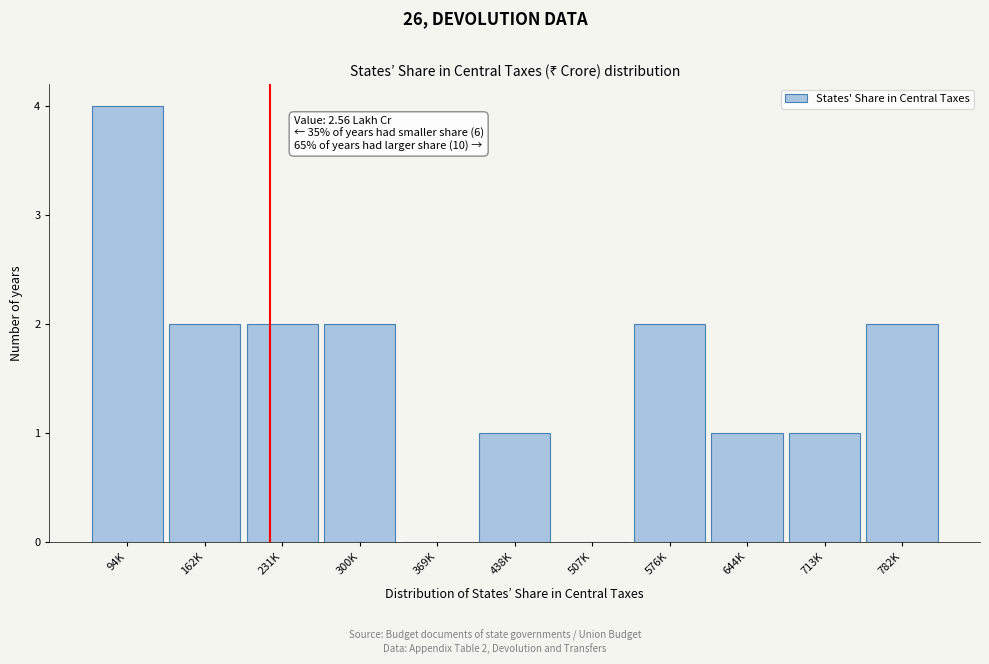

Reading left to right, transcribe all the data shown in this chart.

94K=4	162K=2	231K=2	300K=2	369K=0	438K=1	507K=0	576K=2	644K=1	713K=1	782K=2